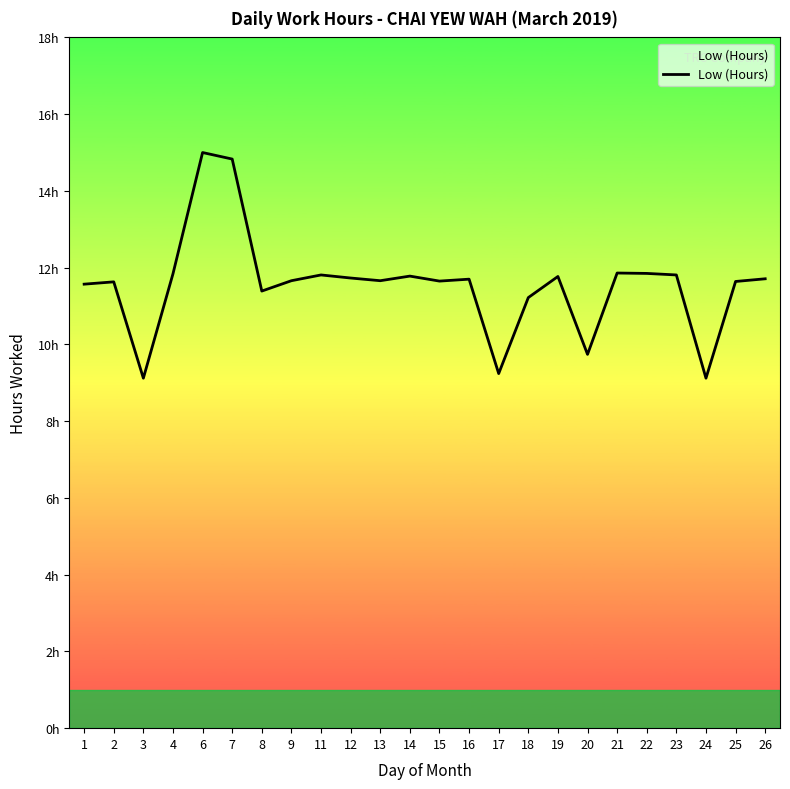

Reading left to right, list all the values displayed in this chart.

11.6	11.6	9.1	11.8	15.0	14.8	11.4	11.7	11.8	11.7	11.7	11.8	11.7	11.7	9.2	11.2	11.8	9.7	11.9	11.8	11.8	9.1	11.6	11.7